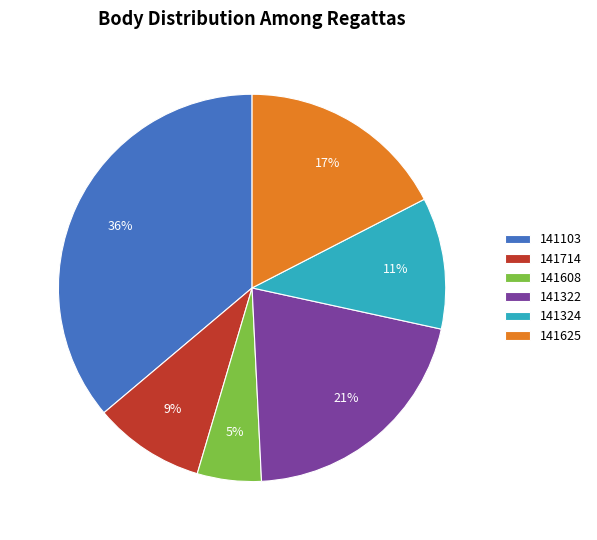

To the nearest percent, what portion does 141103 represent?

36%